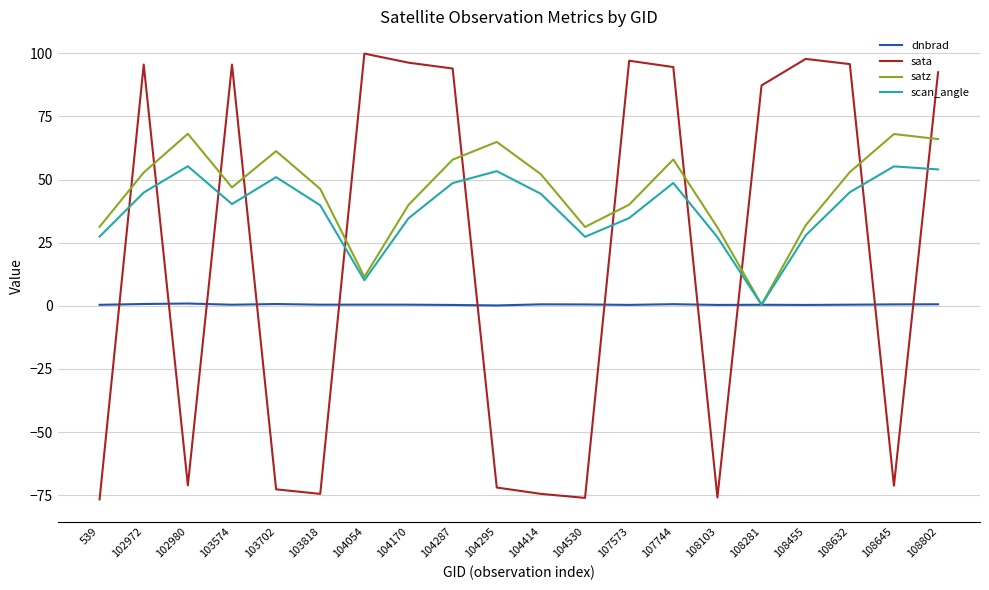

Between which two adjacent categories do dnbrad and sata first intersect?

539 and 102972